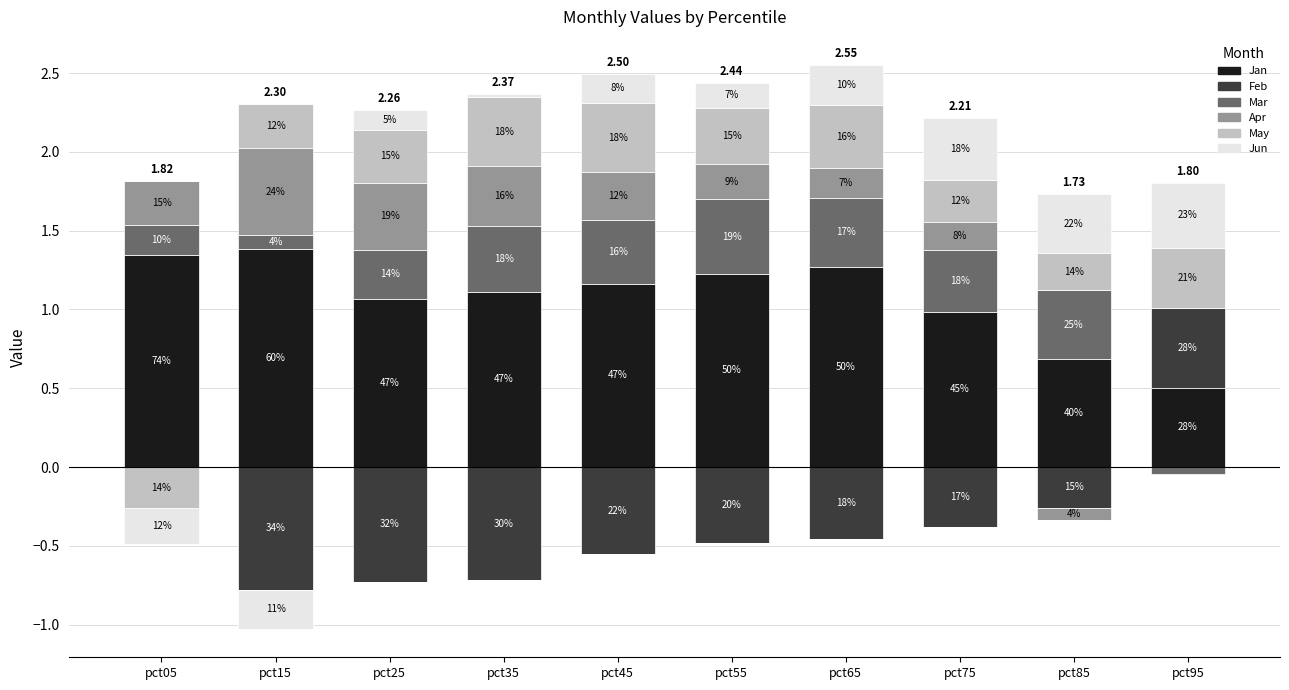

Rank the categories by May value from highest to lowest.

pct45, pct35, pct65, pct95, pct55, pct25, pct15, pct75, pct85, pct05